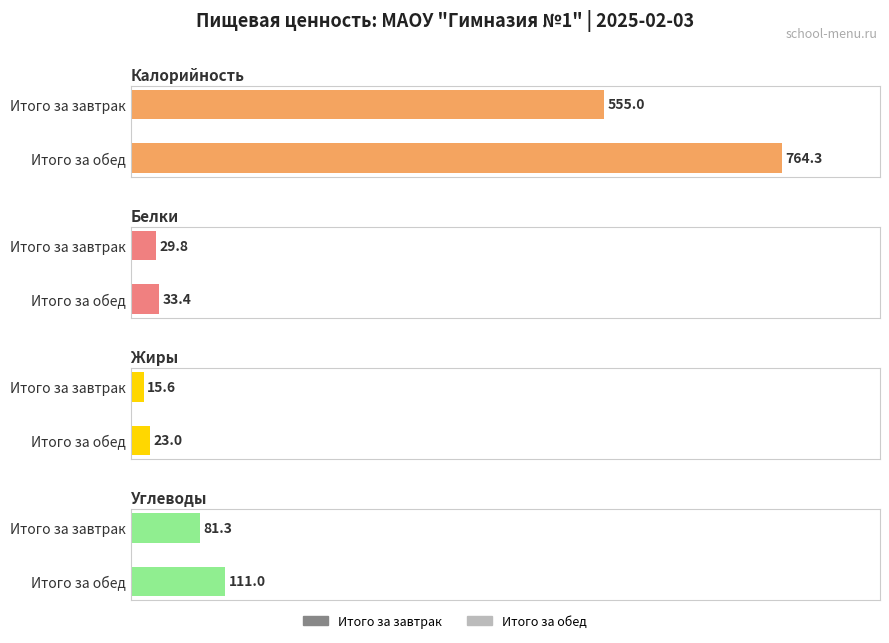

Is it true that Калорийность equals 555.0 at Итого за завтрак?

True